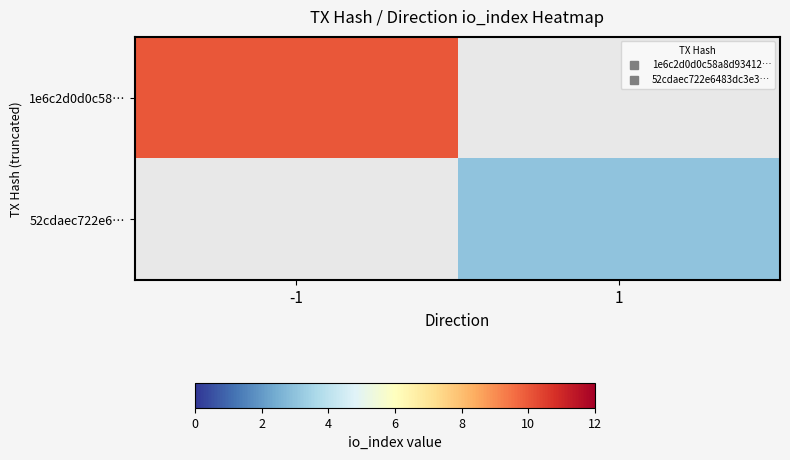

Is it true that 52cdaec722e6… equals 3.0 at 1?

True